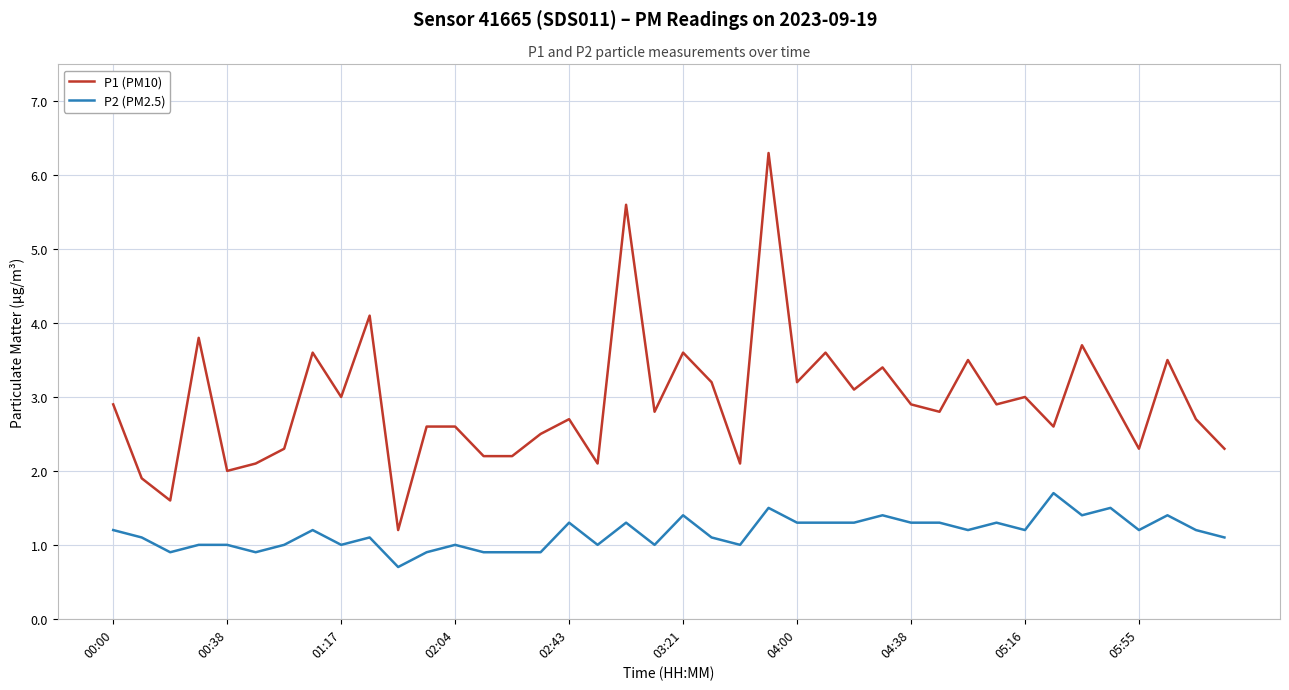

Rank the series by their maximum value, from lowest to highest.

P2 (PM2.5), P1 (PM10)